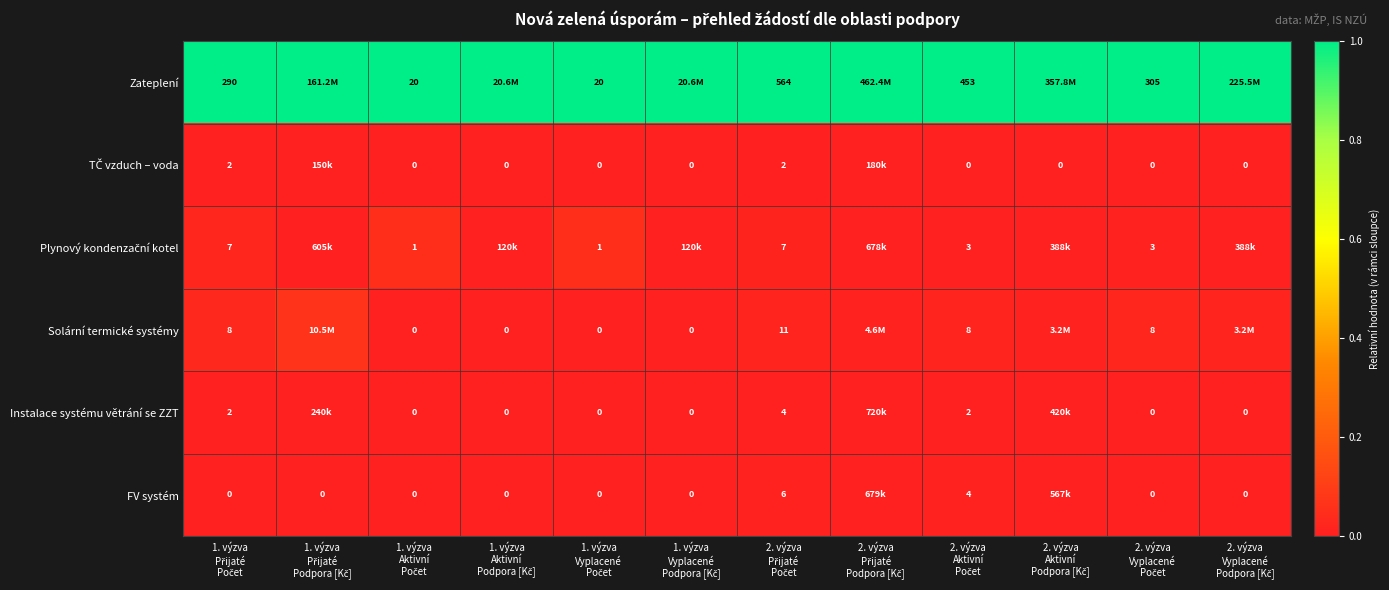

Is it true that Zateplení equals 1.0 at 1. výzva Vyplacené Podpora [Kč]?

True